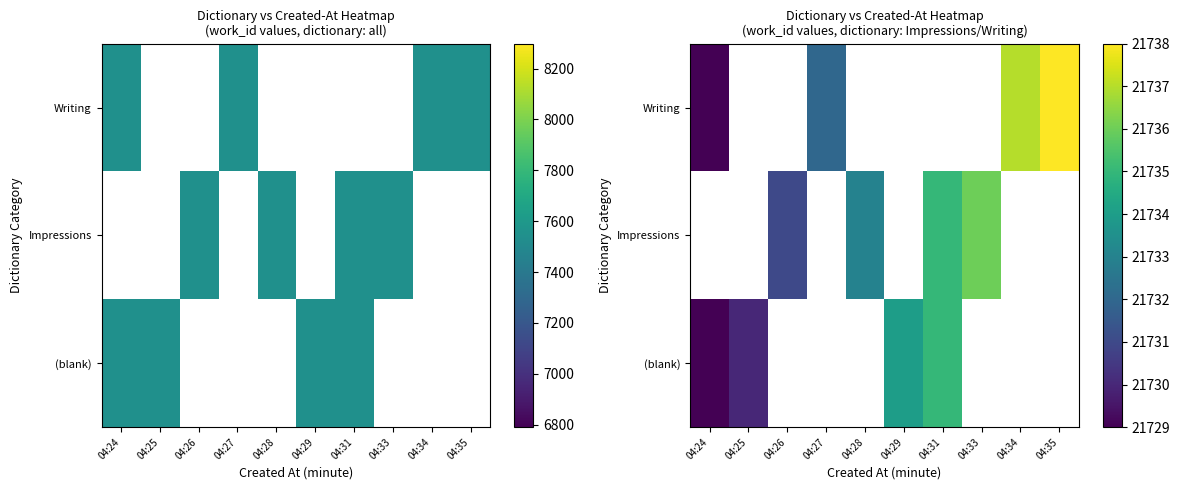

Which category has the lowest value in the (blank) series?

04:24